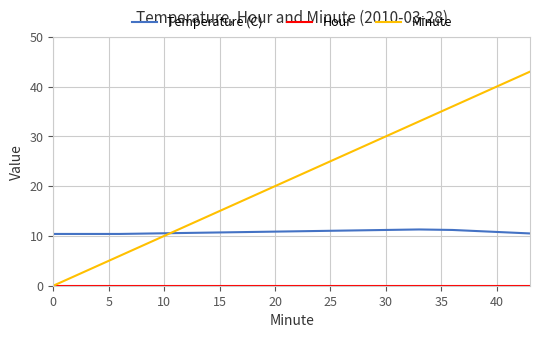

Which series has the largest range (max minus min)?

Minute